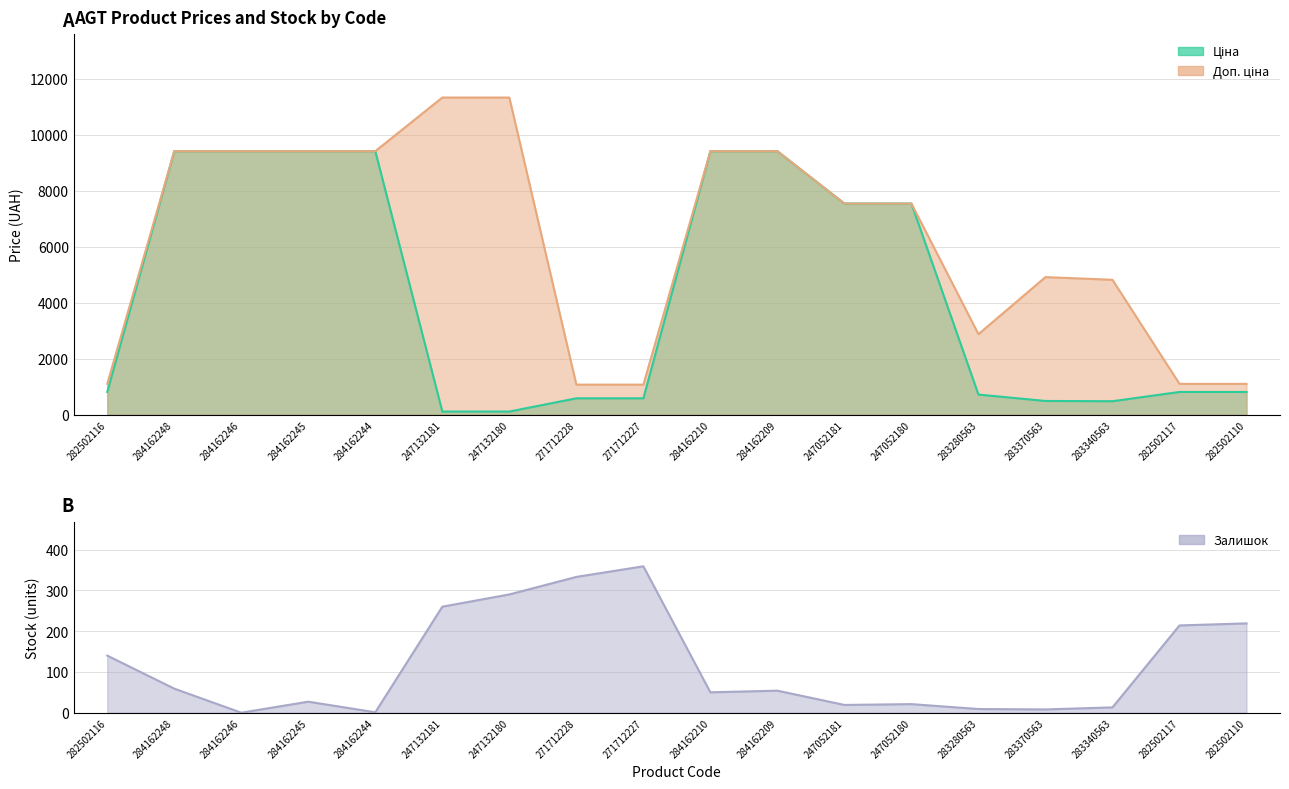

What is the label of the 4th point from the left?

284162245